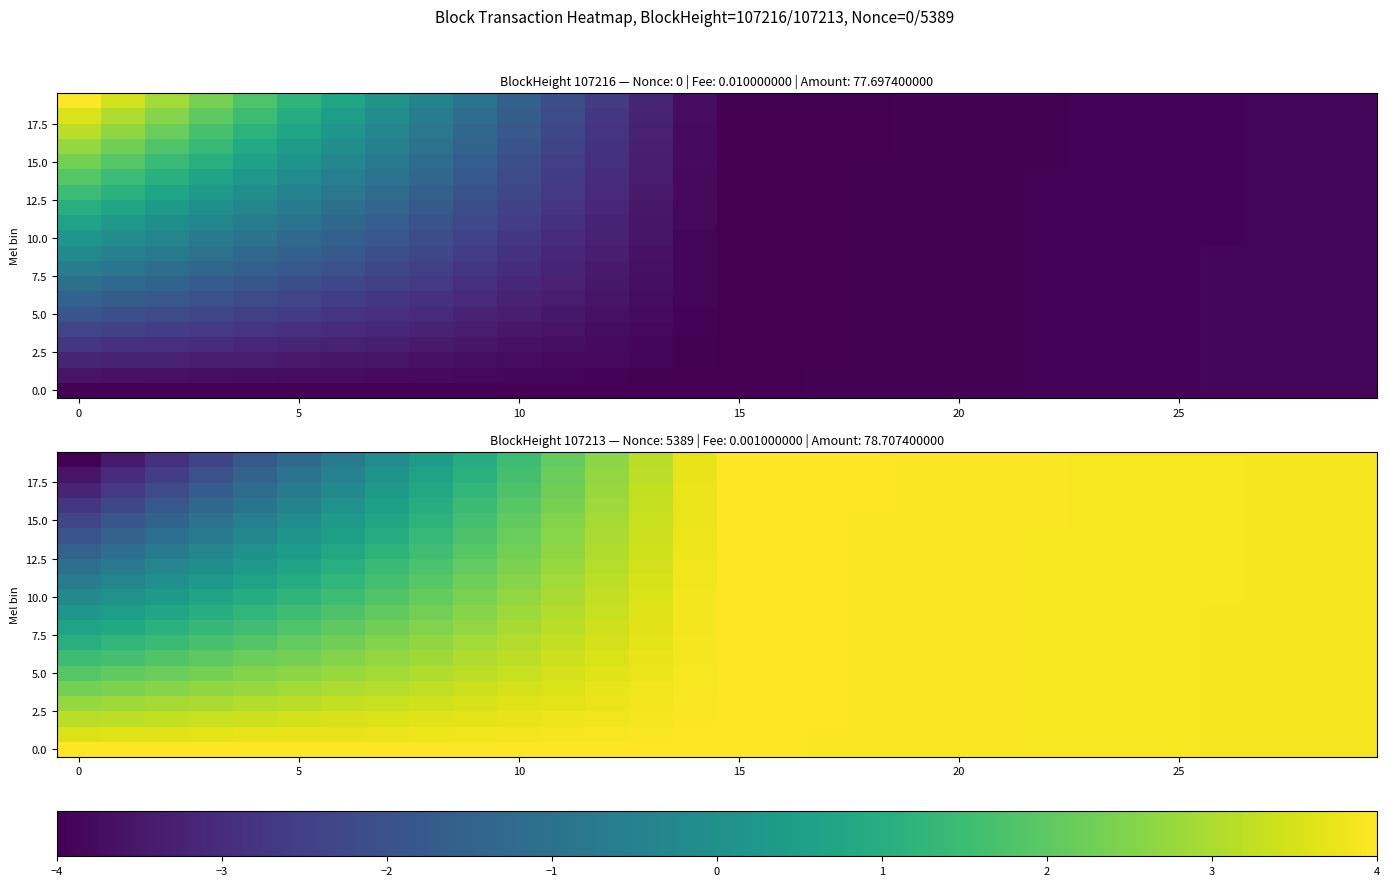

What is the lowest value of the 5.0 series?

1.9